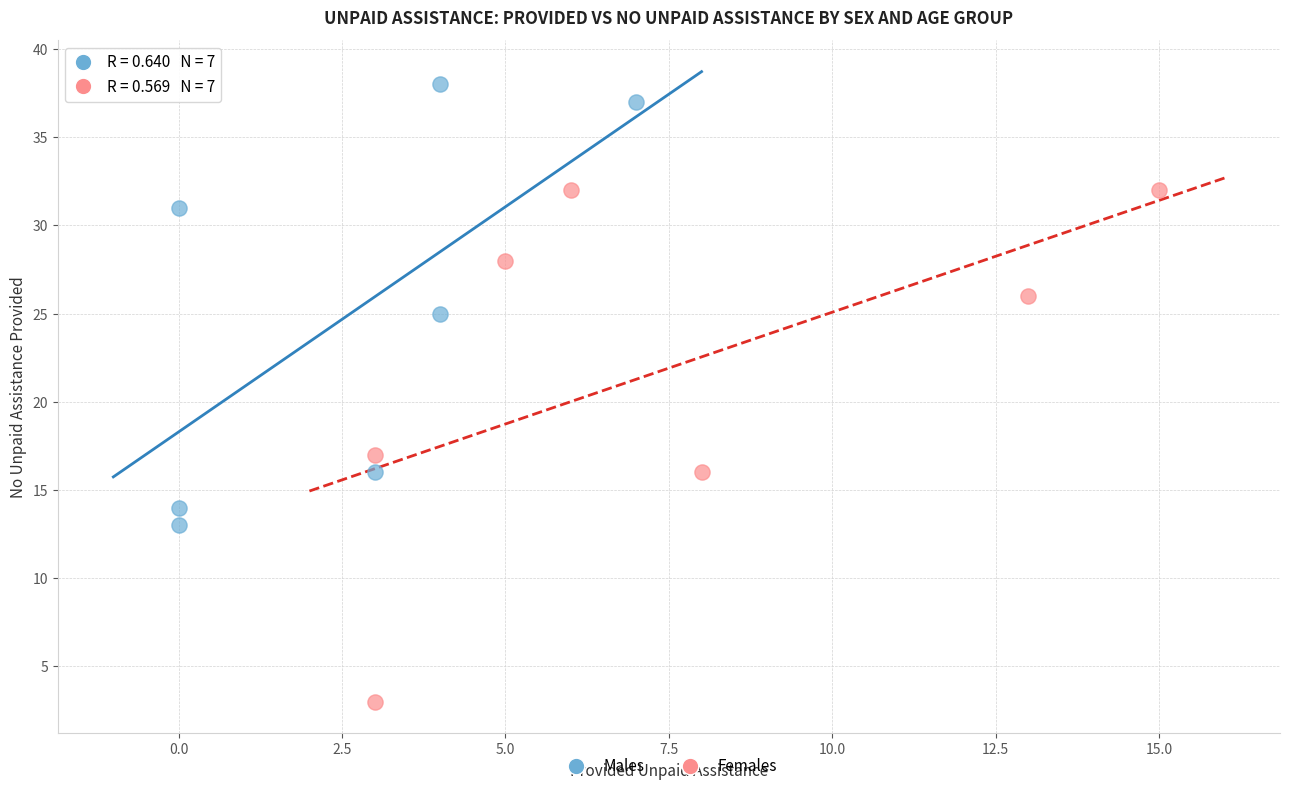

Which series has the widest spread of Y values?

Females